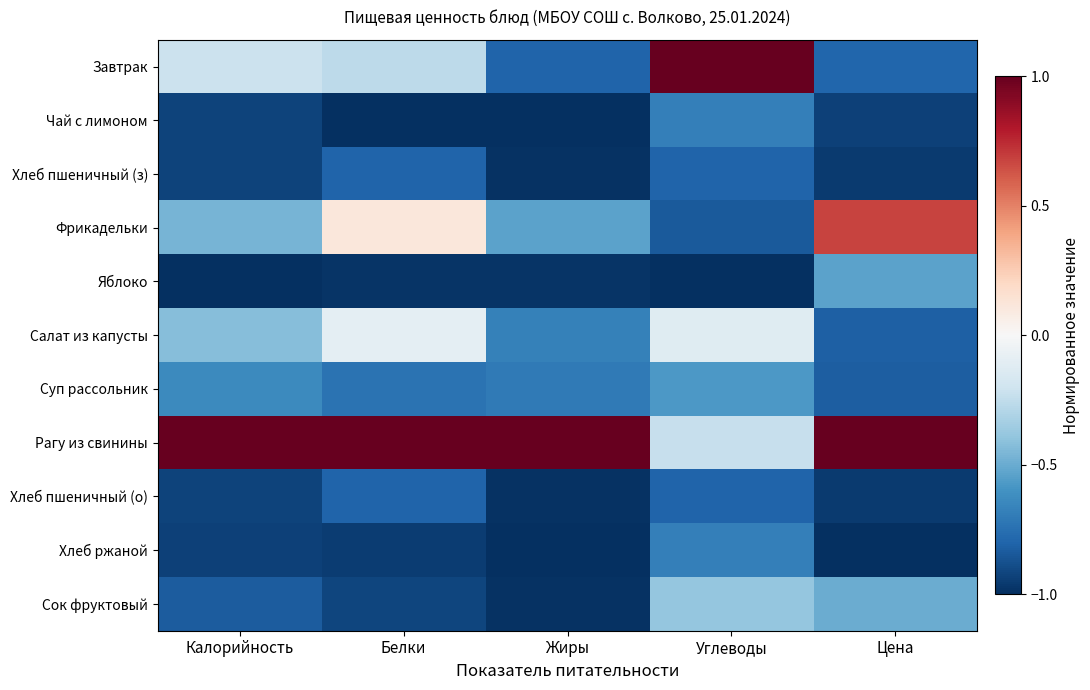

Which has a higher value, Цена or Калорийность?

Калорийность